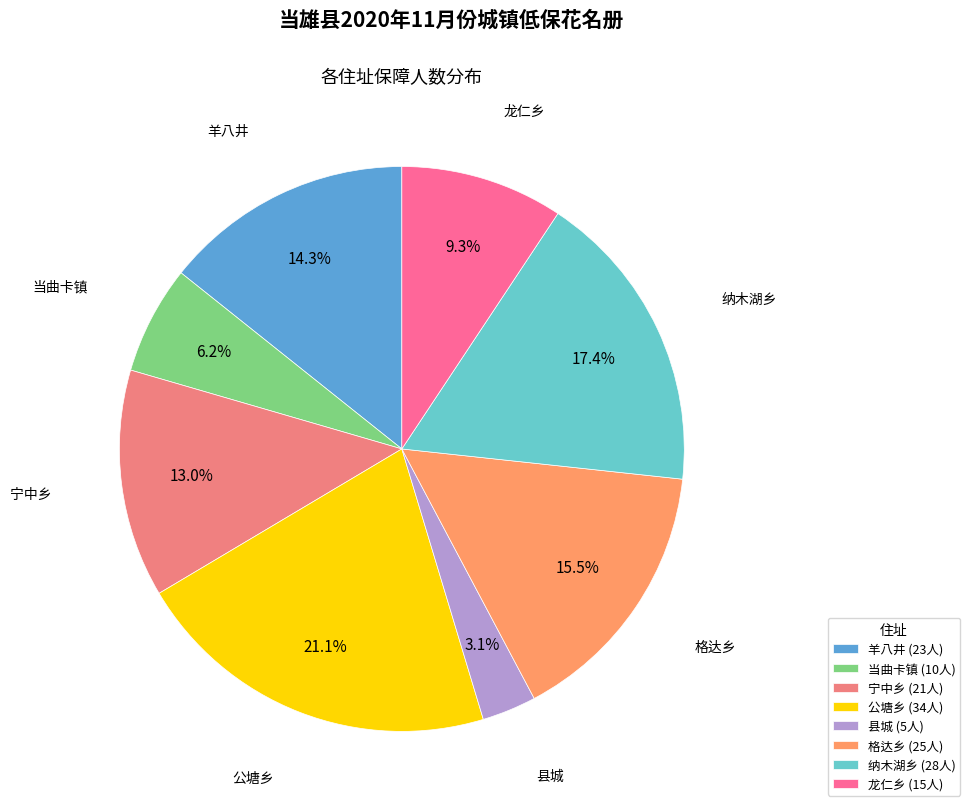

Does 纳木湖乡 account for over 50% of the chart?

No